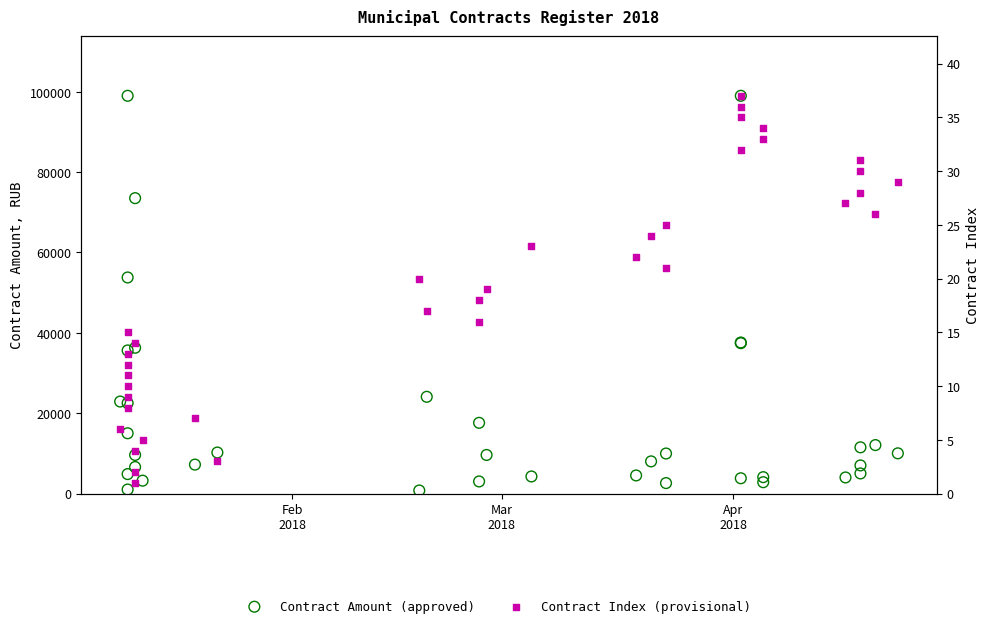

Which series has the largest total across all categories?

Contract Amount (approved)